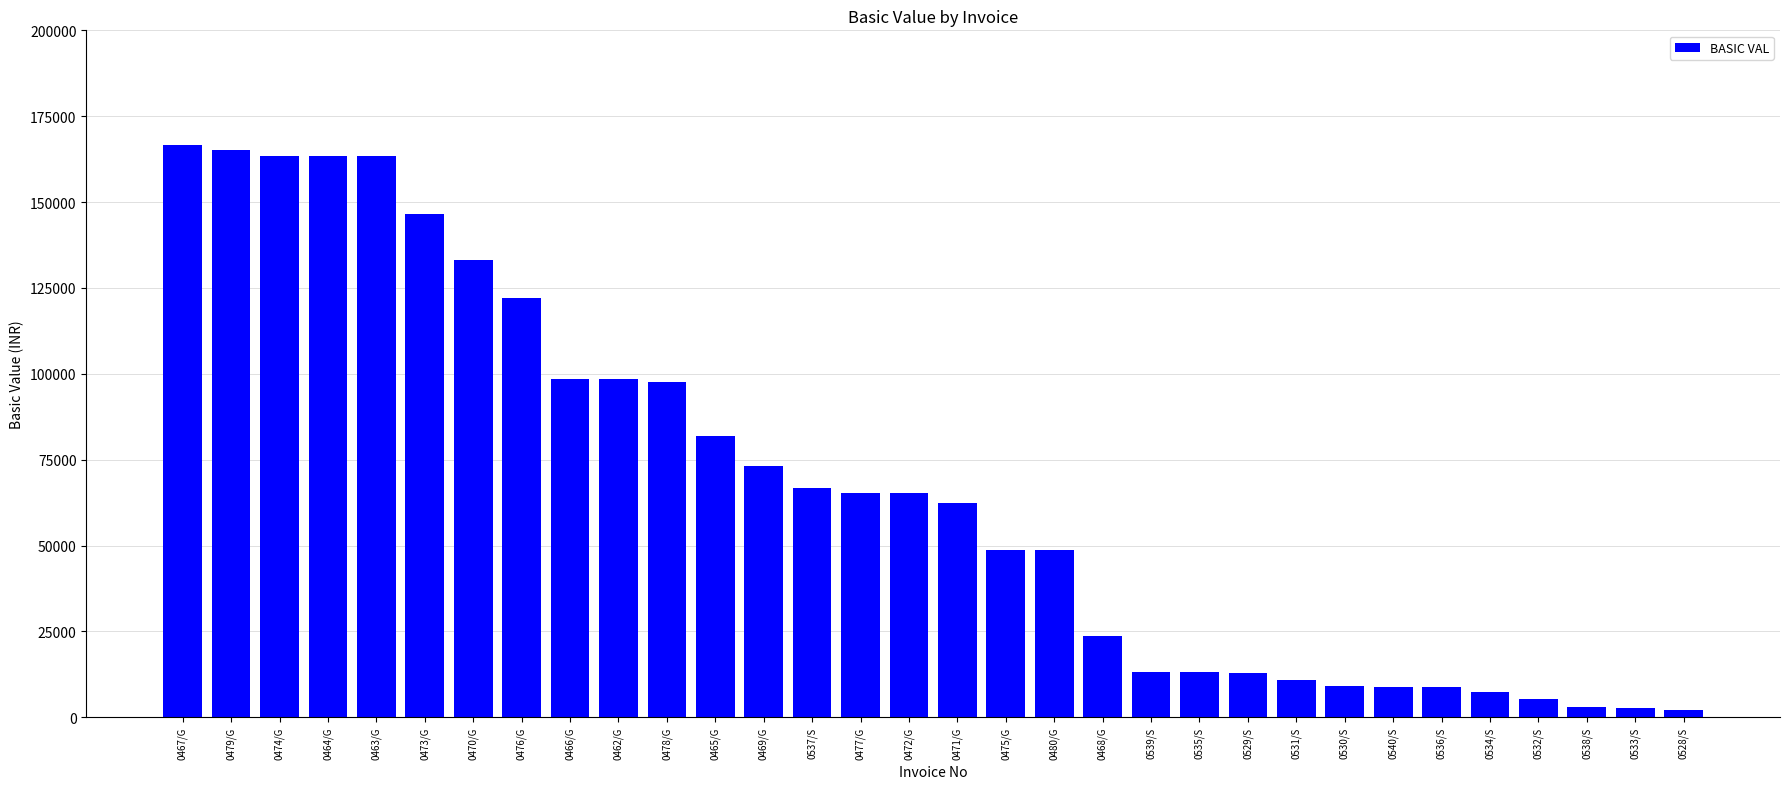

At which label does the data first exceed 65404?

0467/G